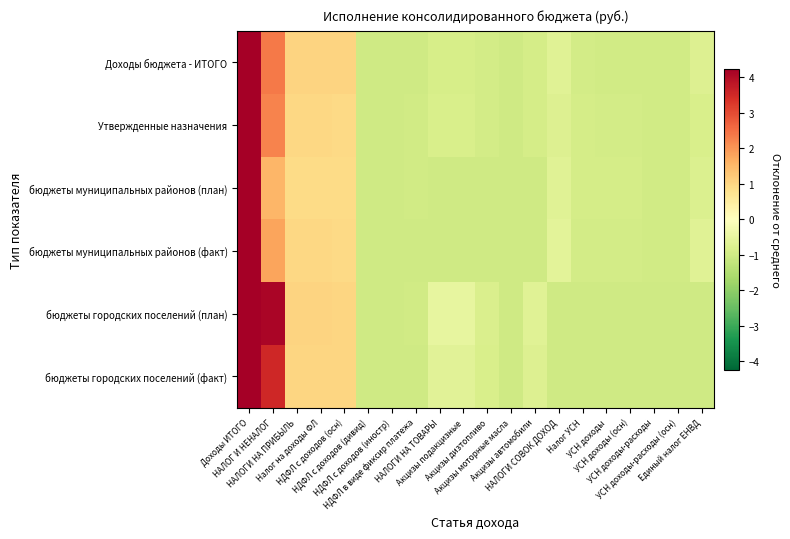

What is the smallest value displayed?

-1.0